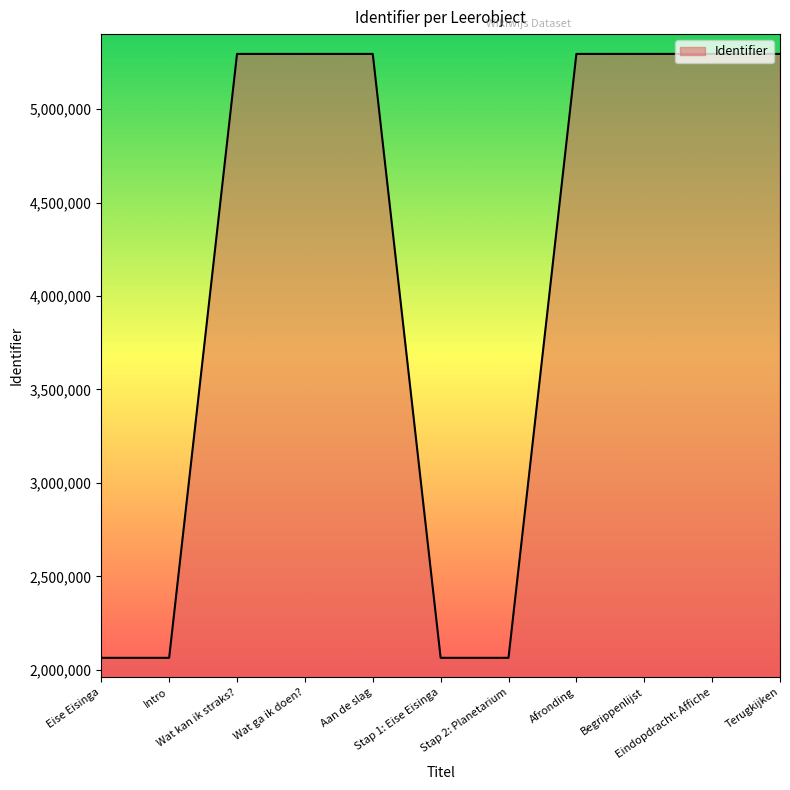

What is the minimum value shown in the chart?

2064272